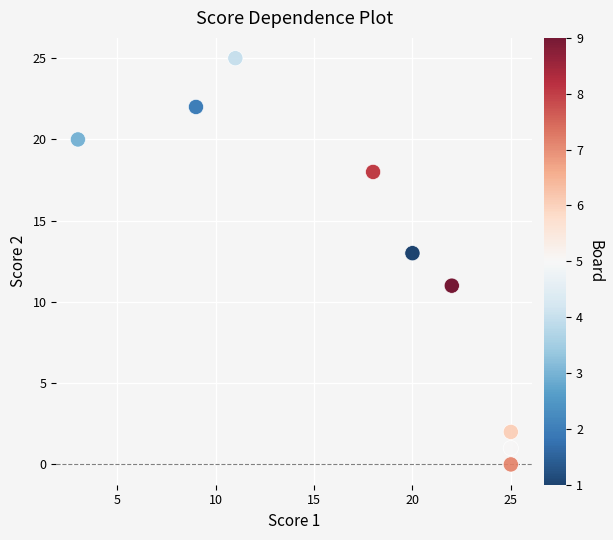

What is the range of Y values (max minus min)?

25